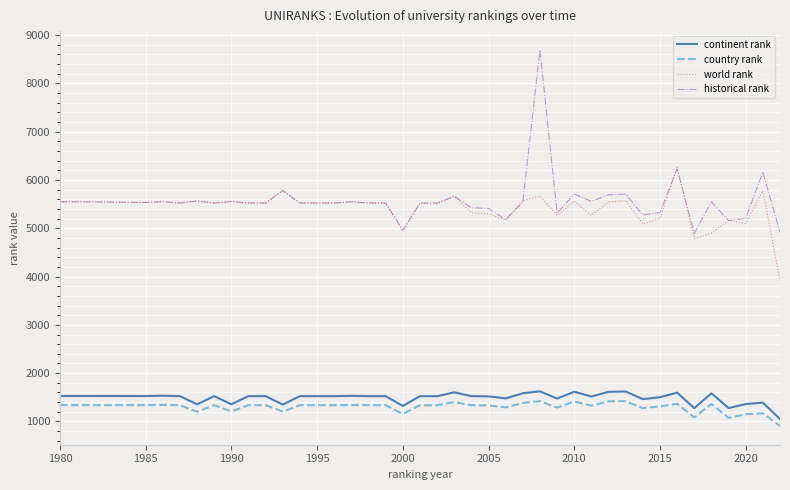

Which series has the largest range (max minus min)?

historical rank